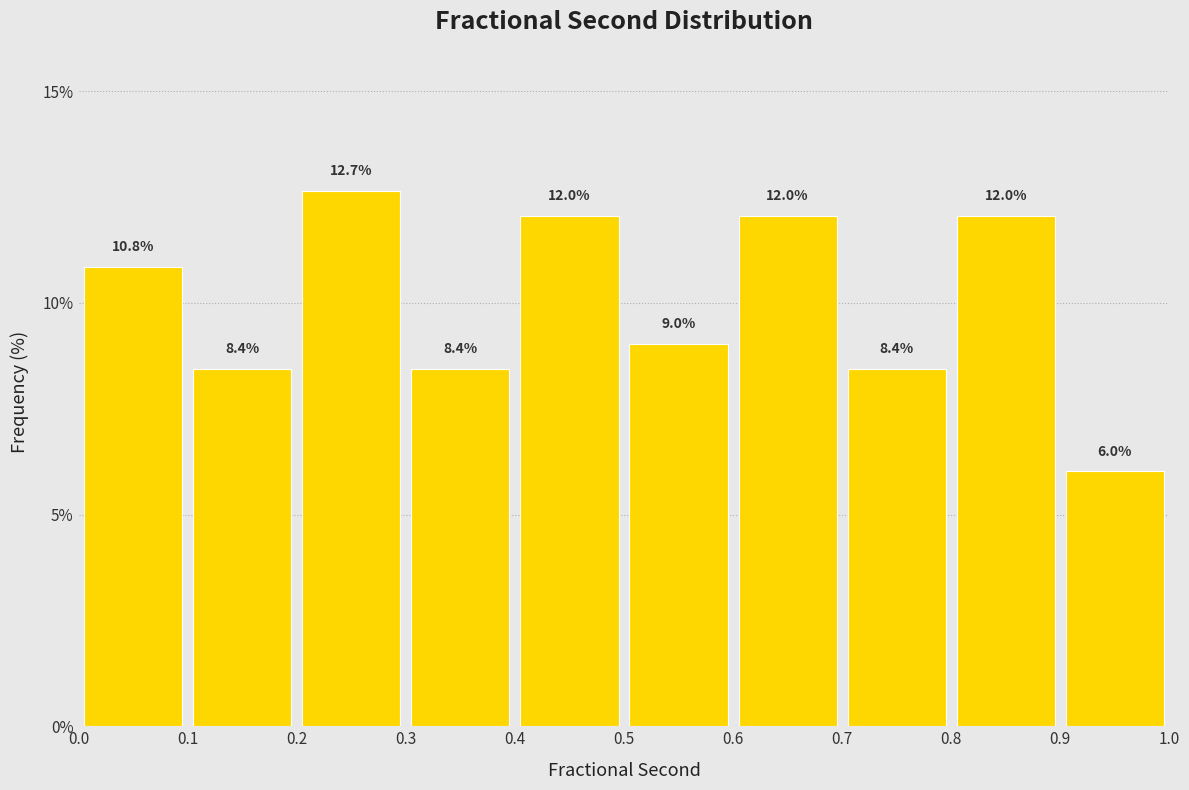

Over which range of the x-axis is the bar tallest?

0.2 to 0.3